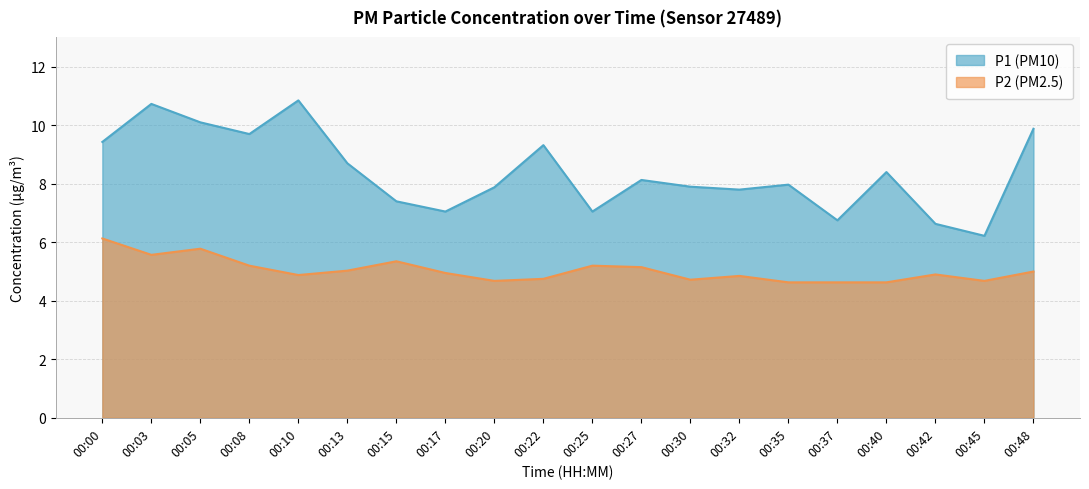

At which category does P2 reach its first local valley?

00:03